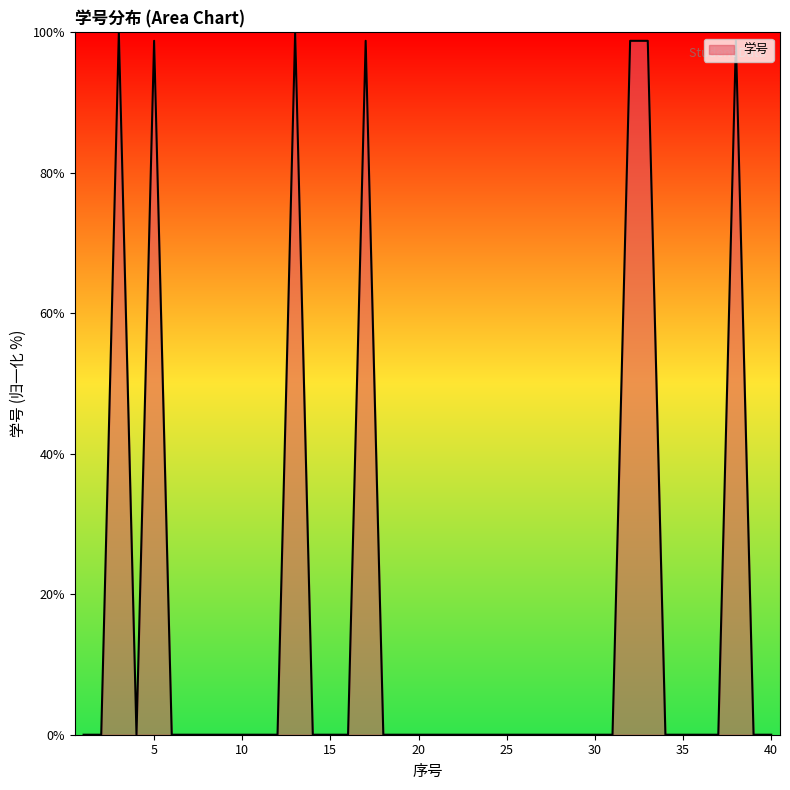

What is the maximum value shown in the chart?

100.0